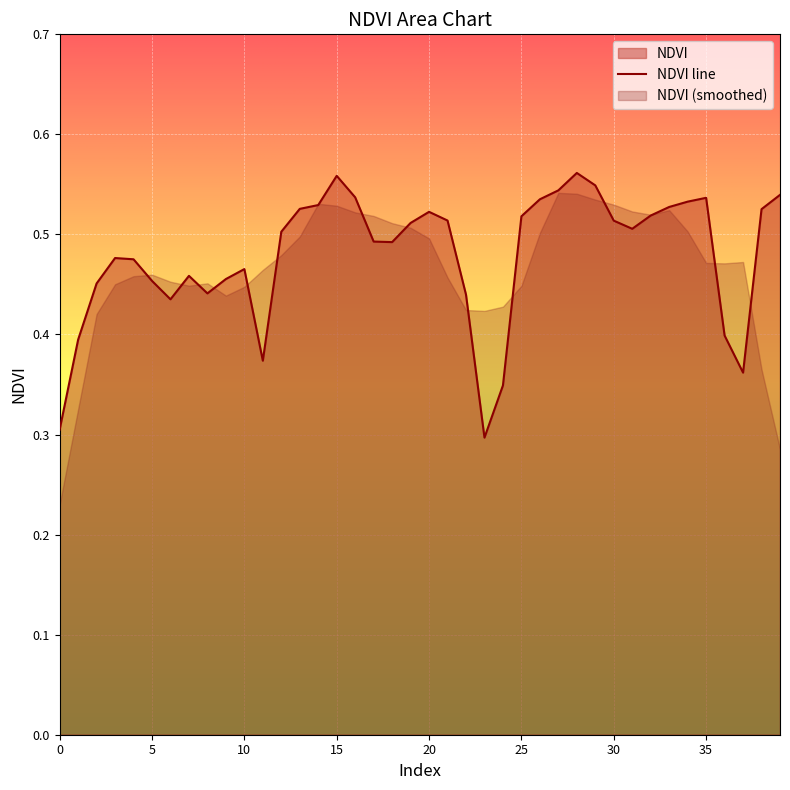

What is the maximum value shown in the chart?

0.6